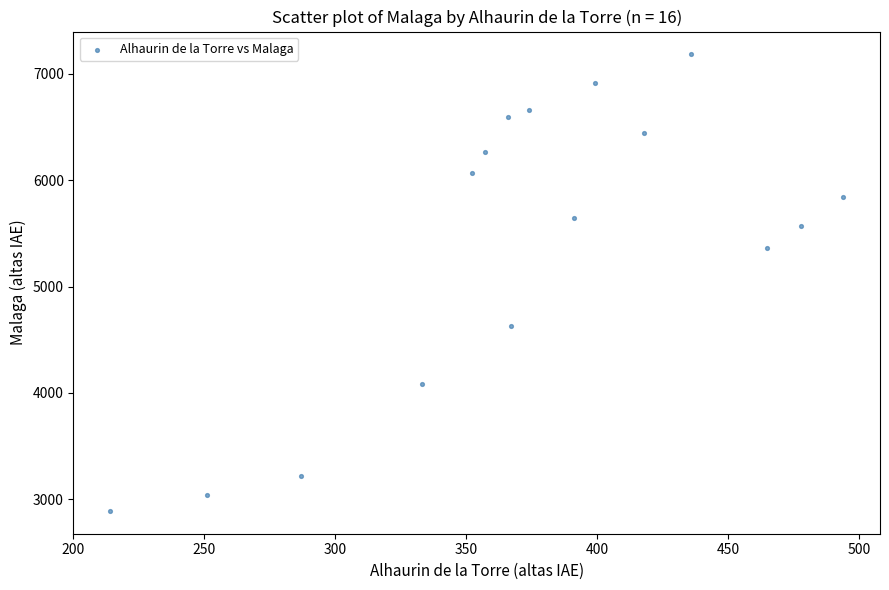

What Y value in the scatter plot is closest to 5037?

5366